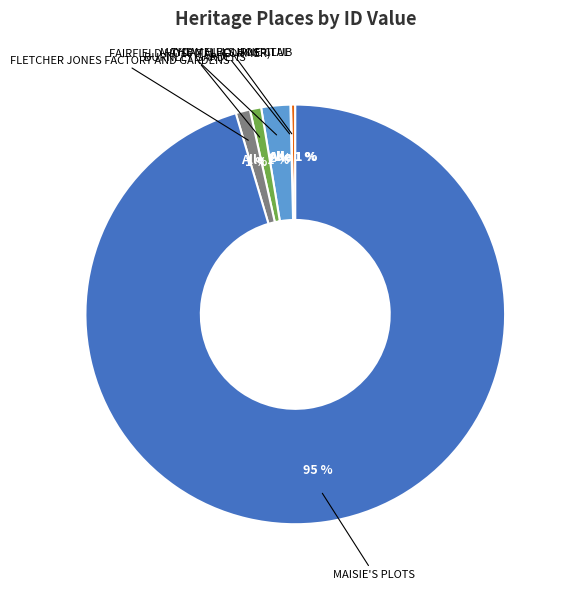

Rank the categories by value from highest to lowest.

MAISIE'S PLOTS, FAIRFIELD HOSPITAL (FORMER), FLETCHER JONES FACTORY AND GARDENS, BURNLEY GARDENS, THE MELBOURNE CLUB, MAYDAY HILLS HOSPITAL